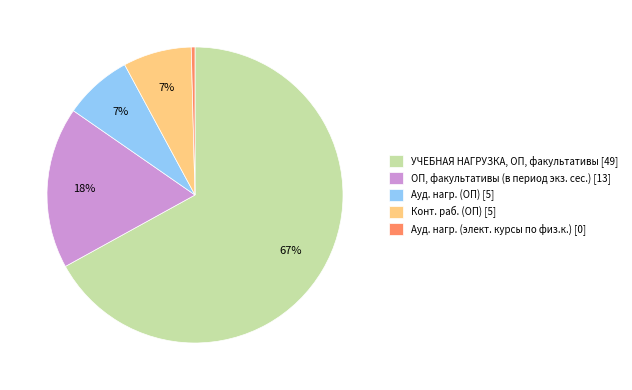

Do Ауд. нагр. (элект. курсы по физ.к.) [0] and ОП, факультативы (в период экз. сес.) [13] together represent more than half of the pie?

No